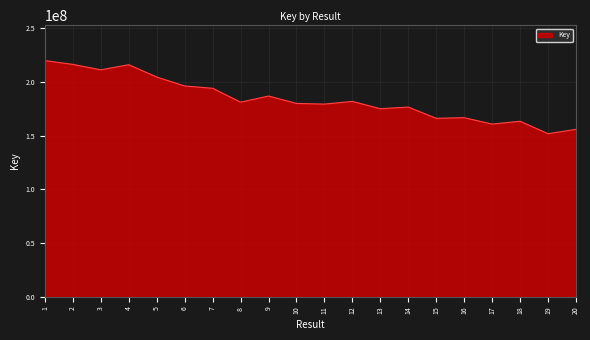

Where is the data nearest to the value 185954811?

9